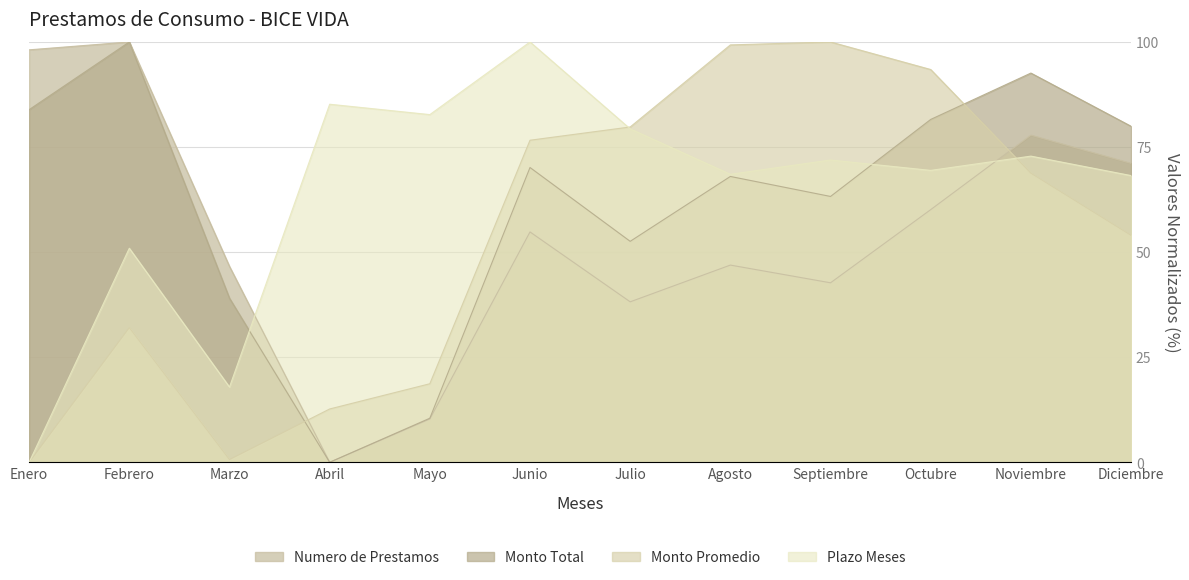

How many data points does each series have?

12